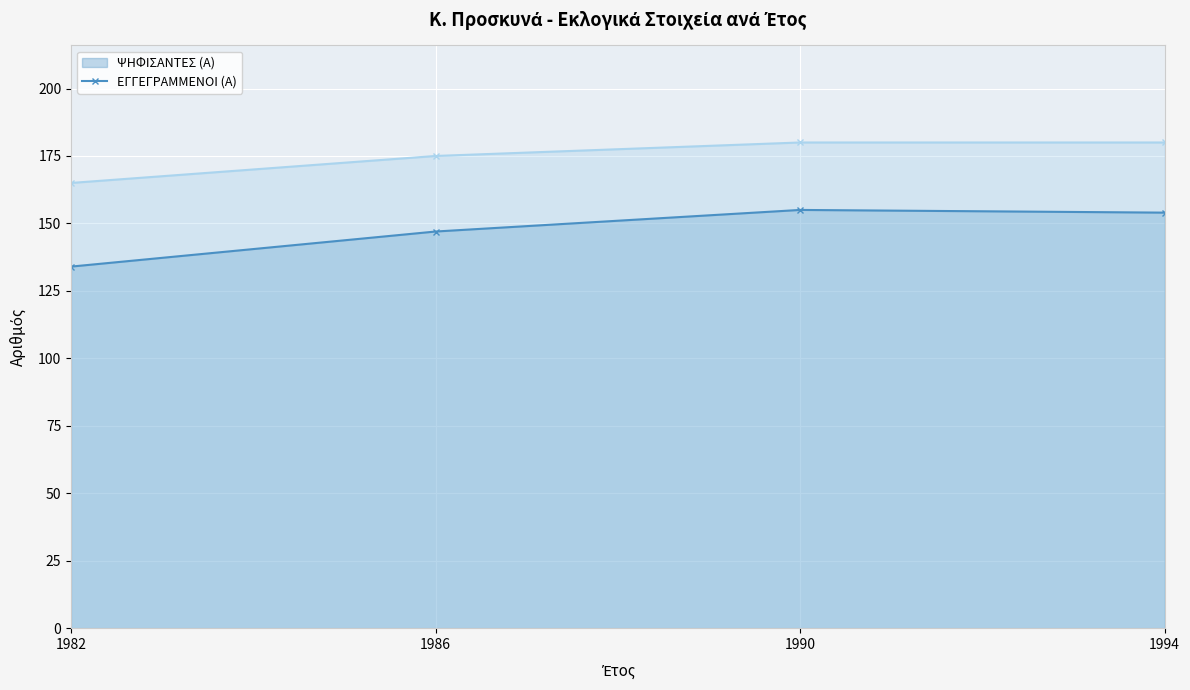

Where is the first local maximum for ΨΗΦΙΣΑΝΤΕΣ (Α) (line)?

1990